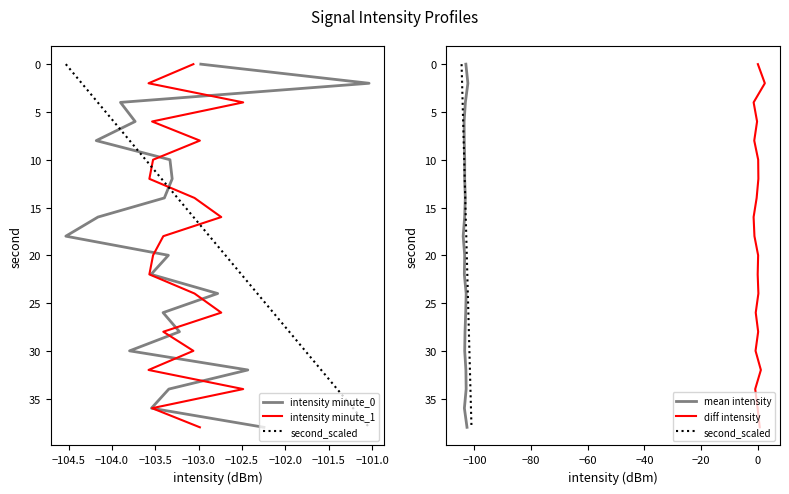

Is the value of intensity minute_1 at 11 greater than the value of intensity minute_0 at 19?

No